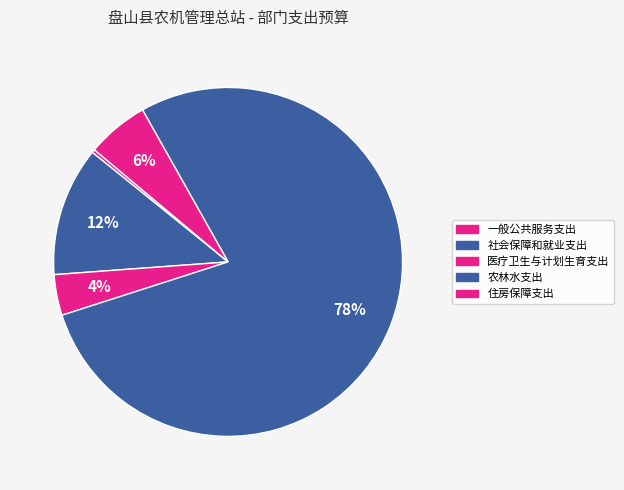

What is the total percentage of 医疗卫生与计划生育支出 and 社会保障和就业支出?

15.7%